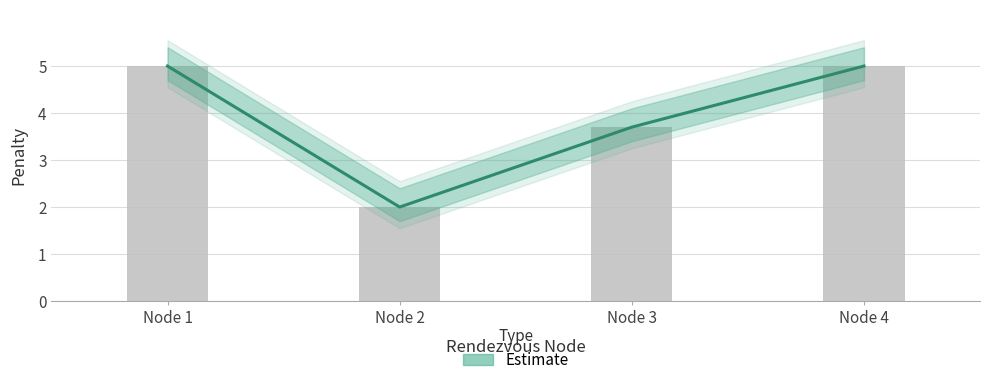

Which category has the lowest value across all series?

Node 2